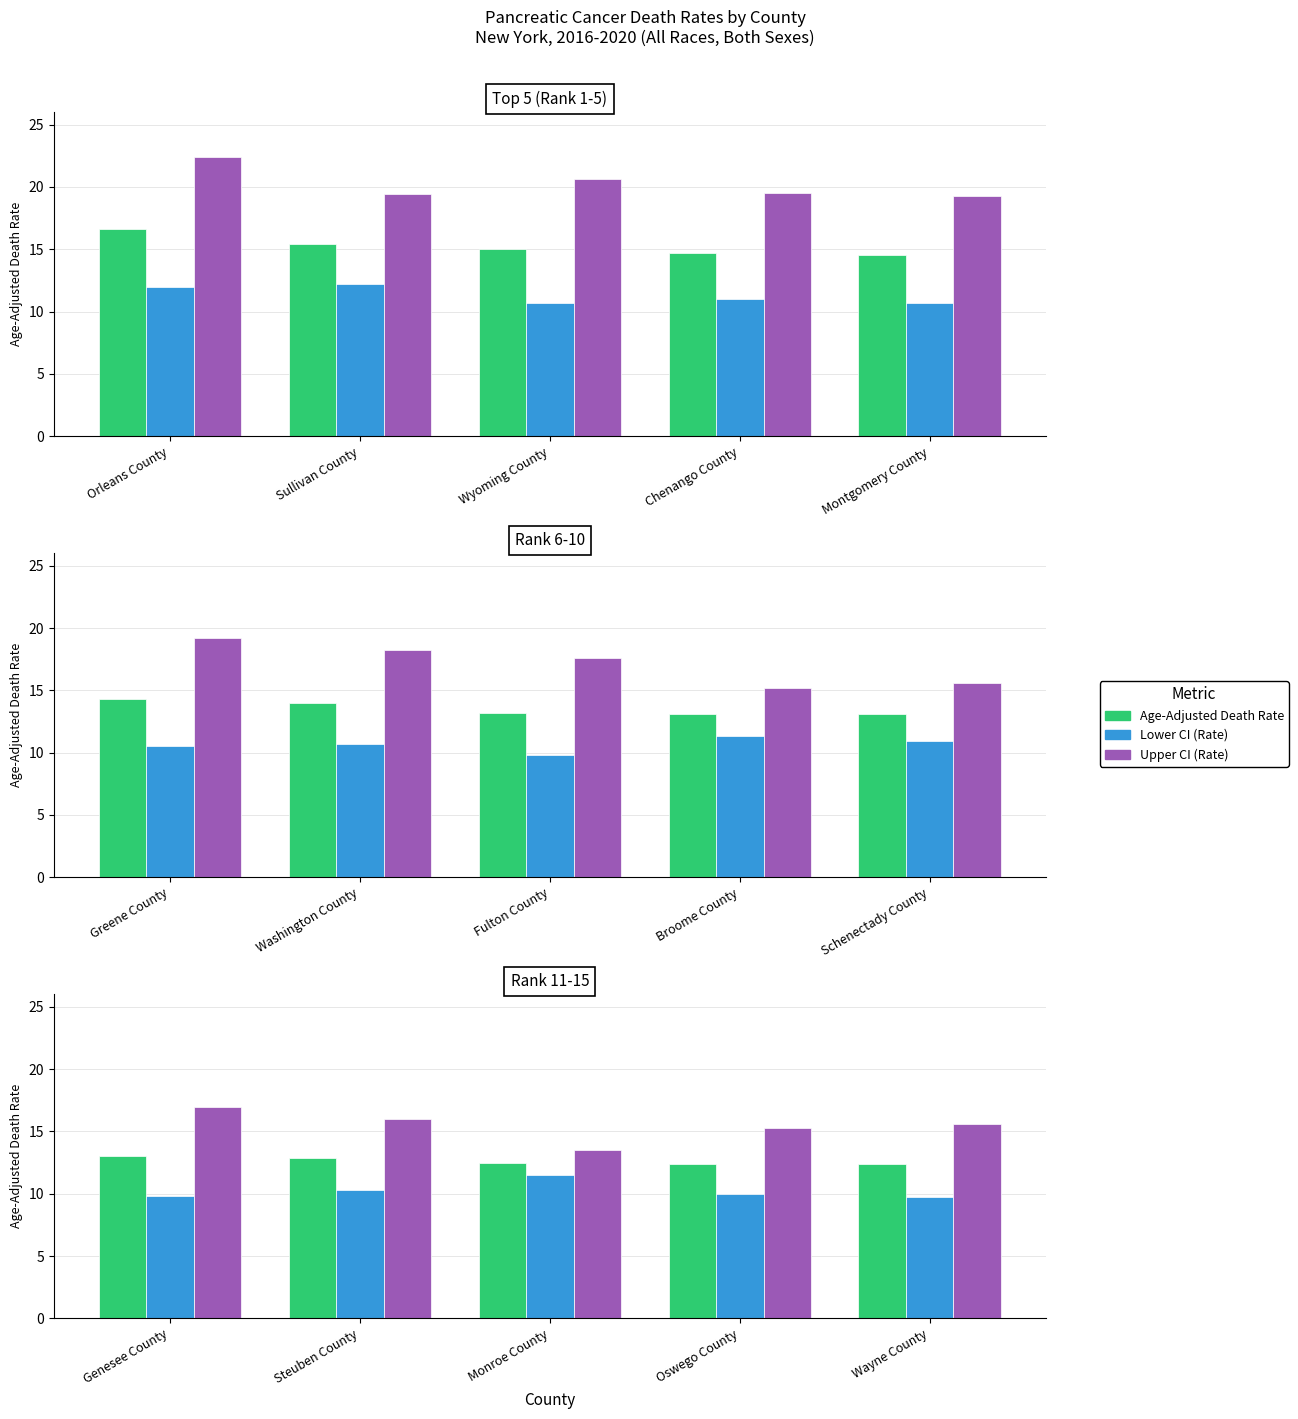

Does the chart contain any negative values?

No